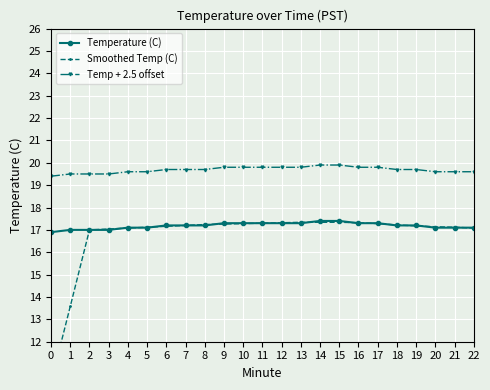

What is the difference between the highest and lowest values at 16?

2.5